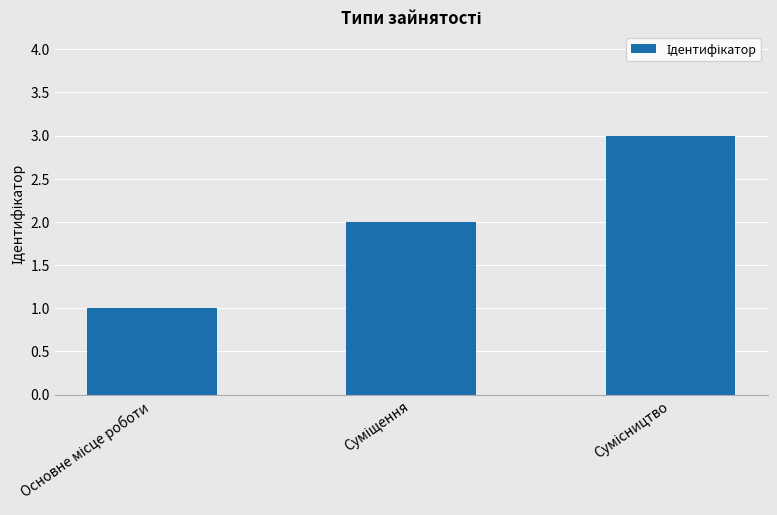

What is the sum of all values?

6